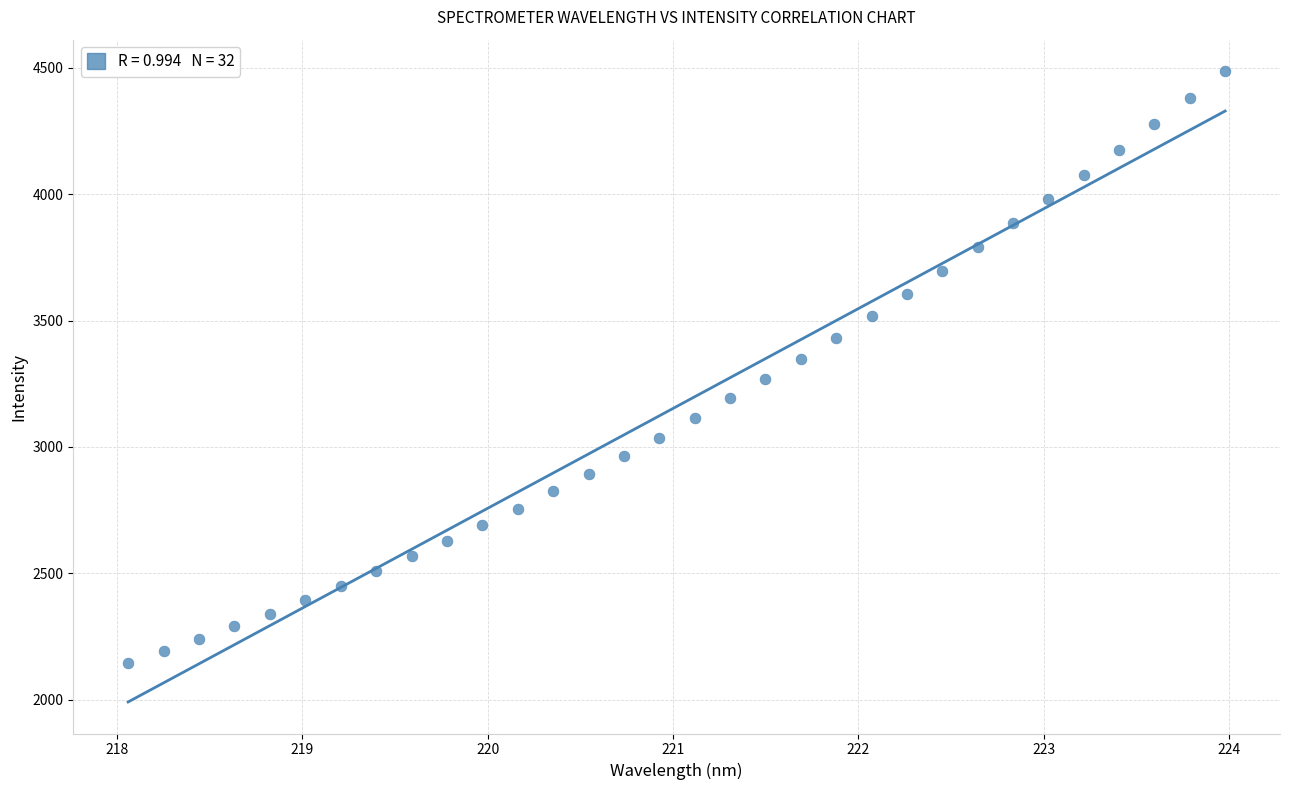

What is the range of X values (max minus min)?

5.9